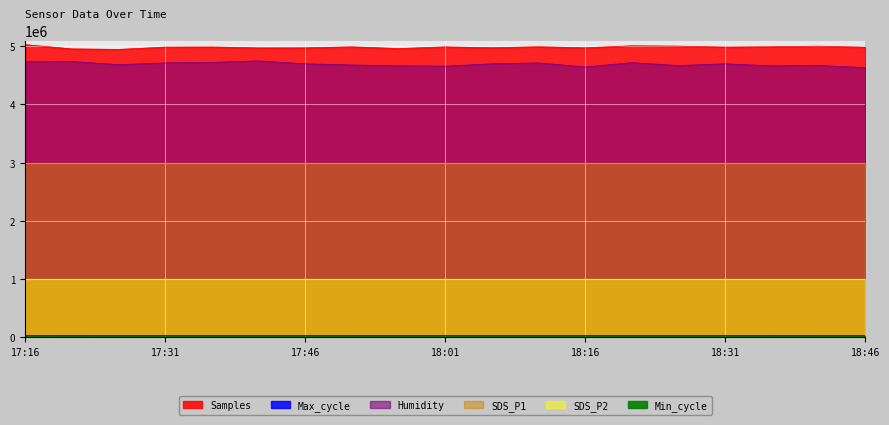

Is the value of Max_cycle at 18:11 greater than the value of Humidity at 17:41?

No